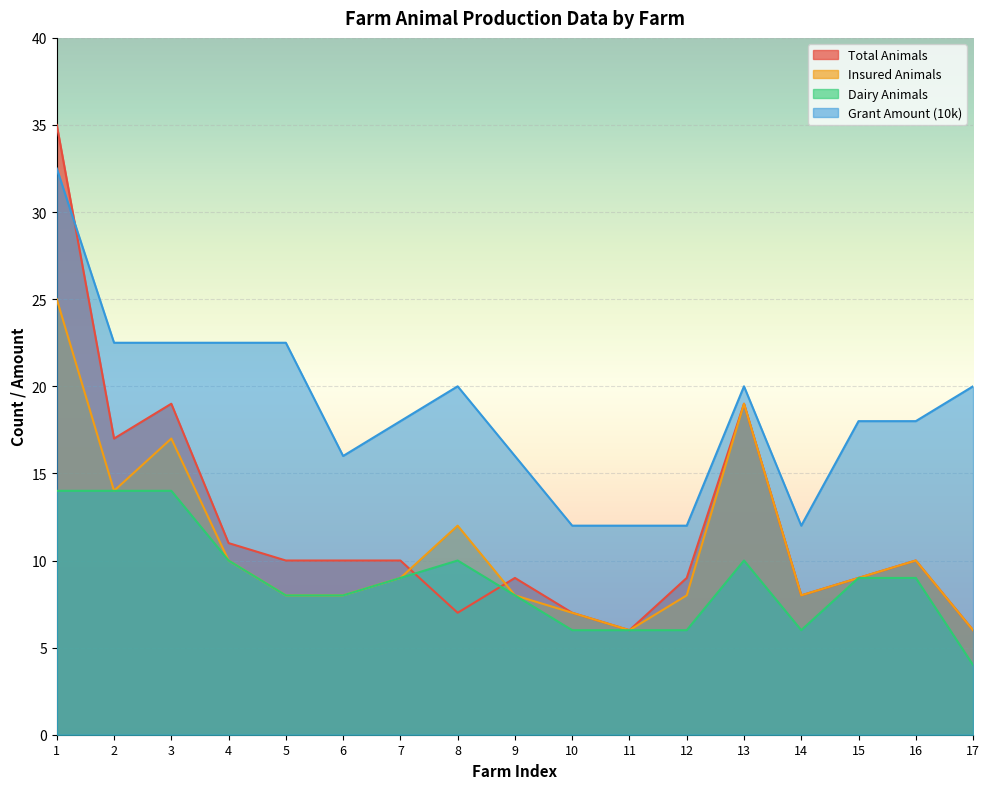

At how many categories does at least one series exceed 13?

13